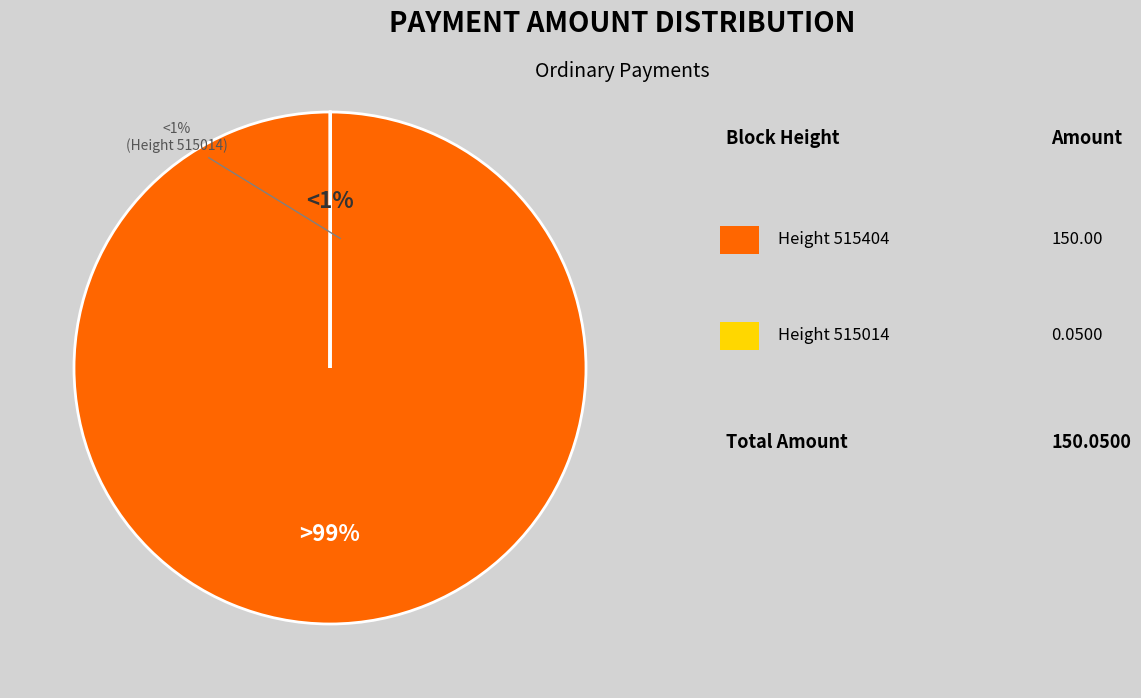

Rank the categories by value from lowest to highest.

515014, 515404